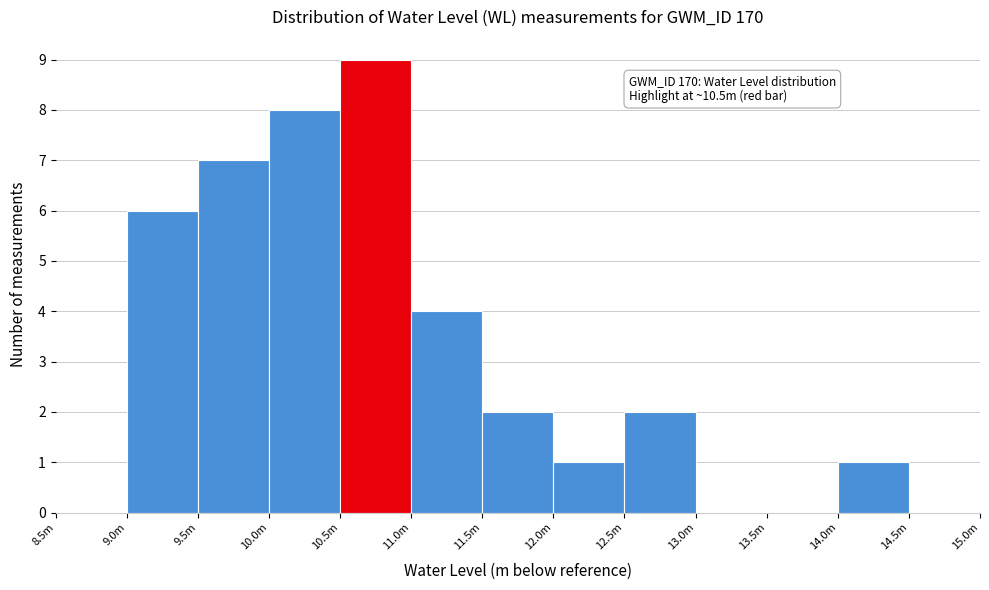

Reading right to left, list all the values displayed in this chart.

14.5m=0	14.0m=1	13.5m=0	13.0m=0	12.5m=2	12.0m=1	11.5m=2	11.0m=4	10.5m=9	10.0m=8	9.5m=7	9.0m=6	8.5m=0